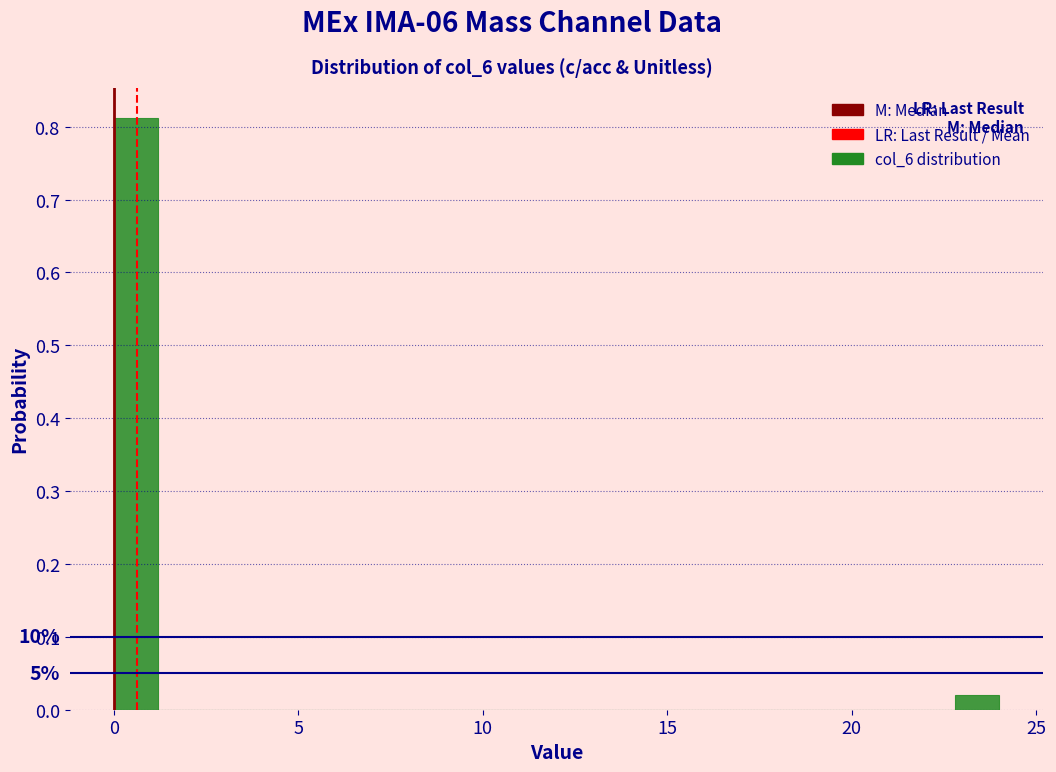

Around what value on the x-axis is the tallest bar? Give the approximate position of its centre, as read against the axis.

0.5